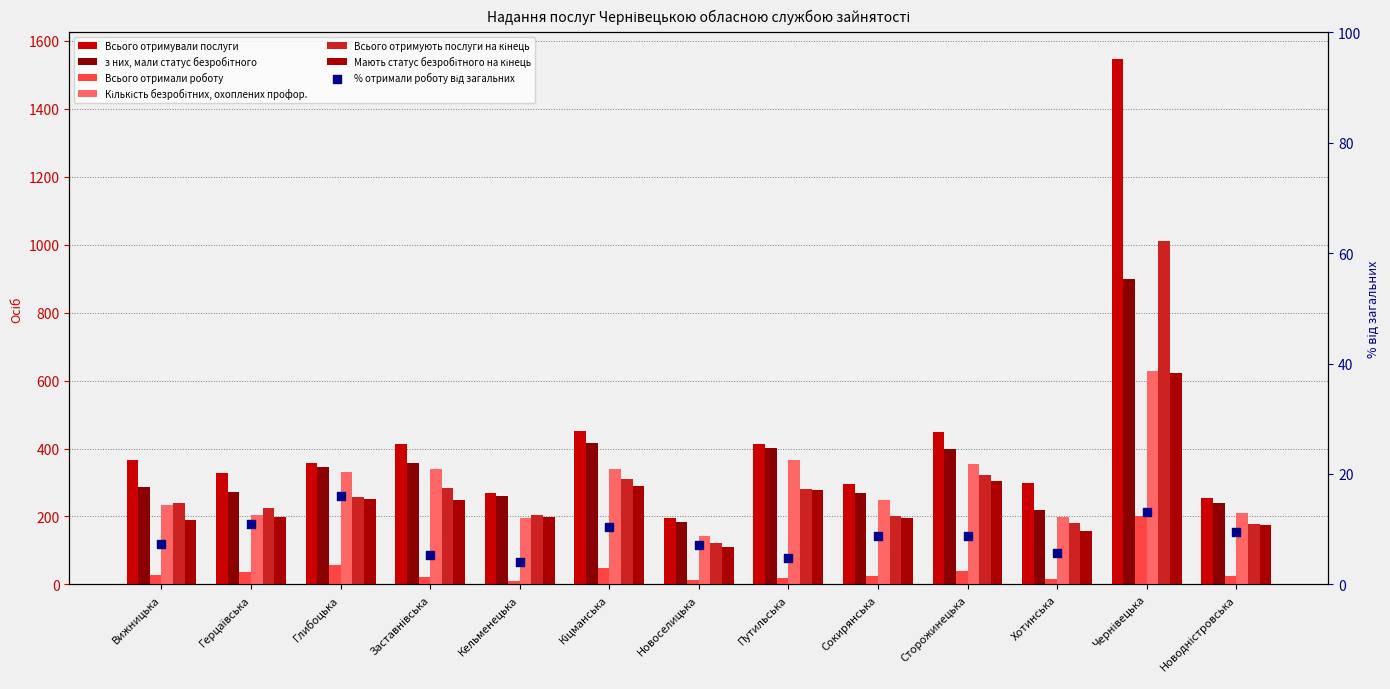

Which series reaches the maximum Y coordinate?

Всього отримували послуги